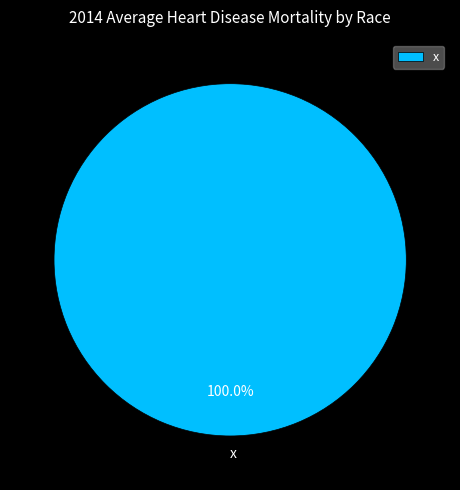

Is there a majority slice in this chart?

Yes